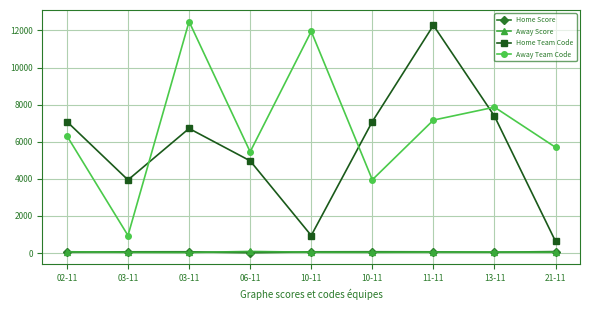

How many values in the Home Score series are below 70?

3